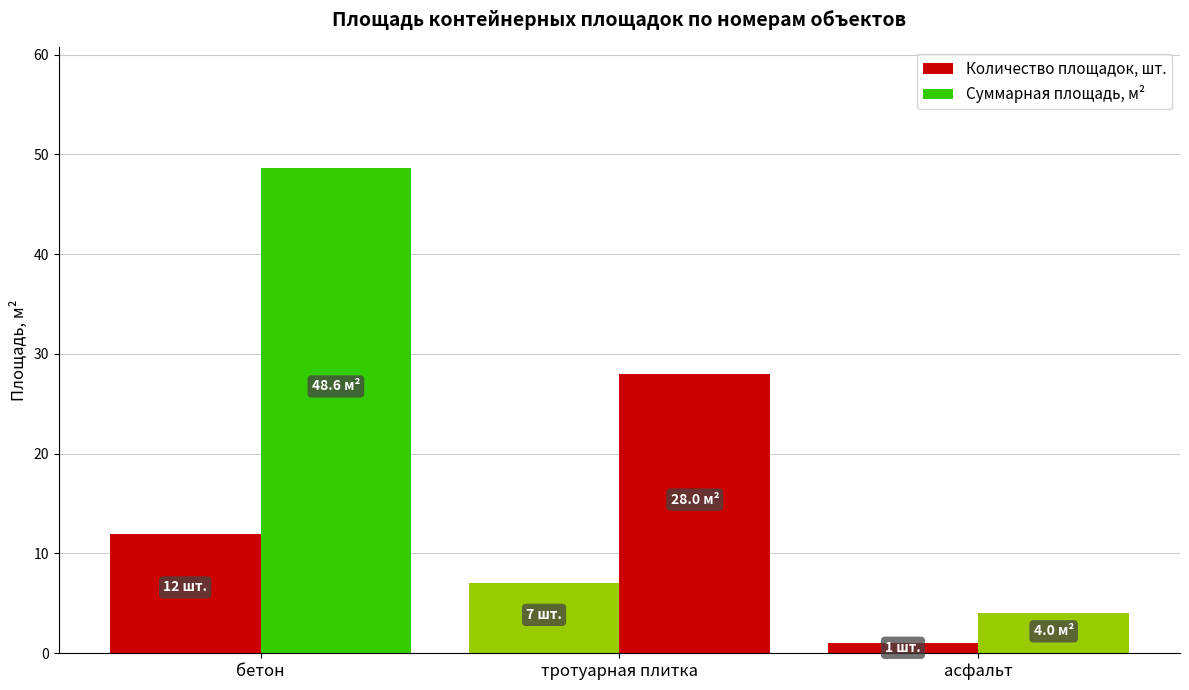

Are the bars grouped side by side (vs. stacked)?

Yes